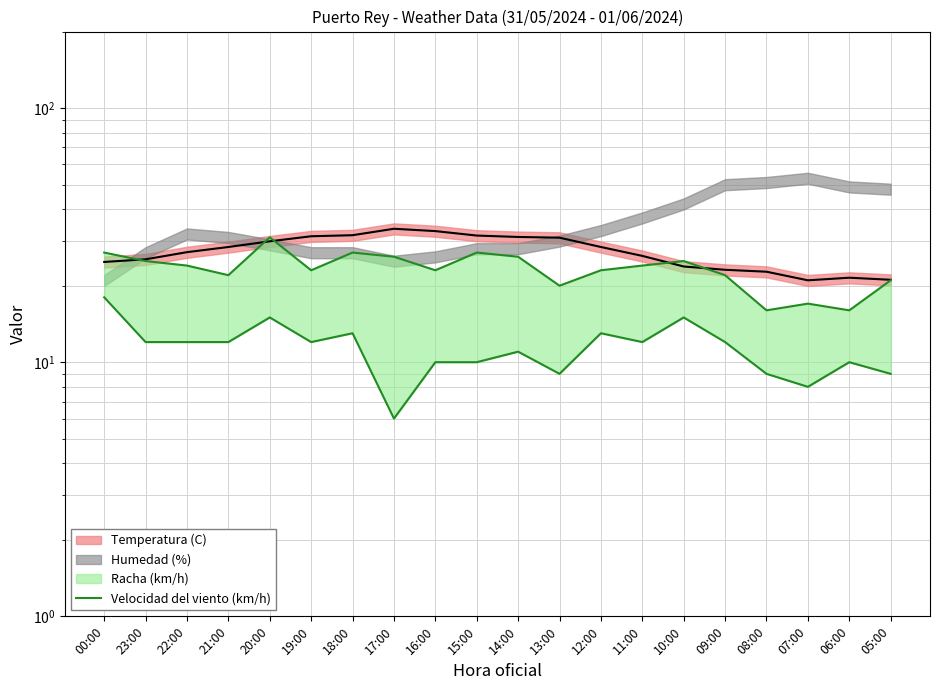

Where is the data nearest to the value 12?

23:00